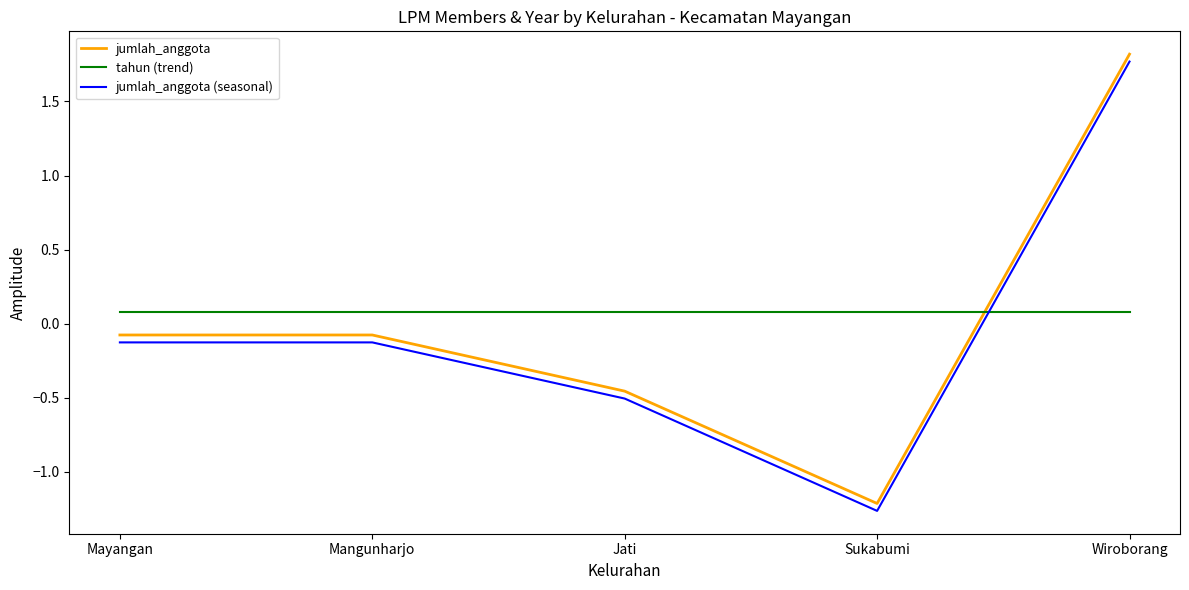

What position from the right is Jati?

3